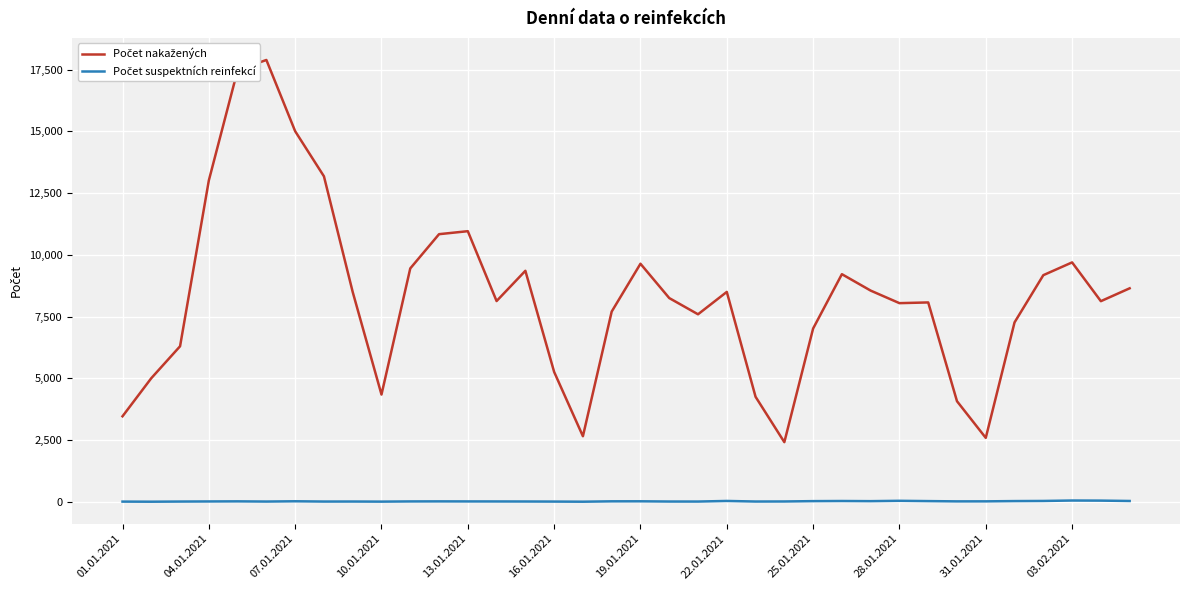

Does the chart have visible grid lines?

Yes